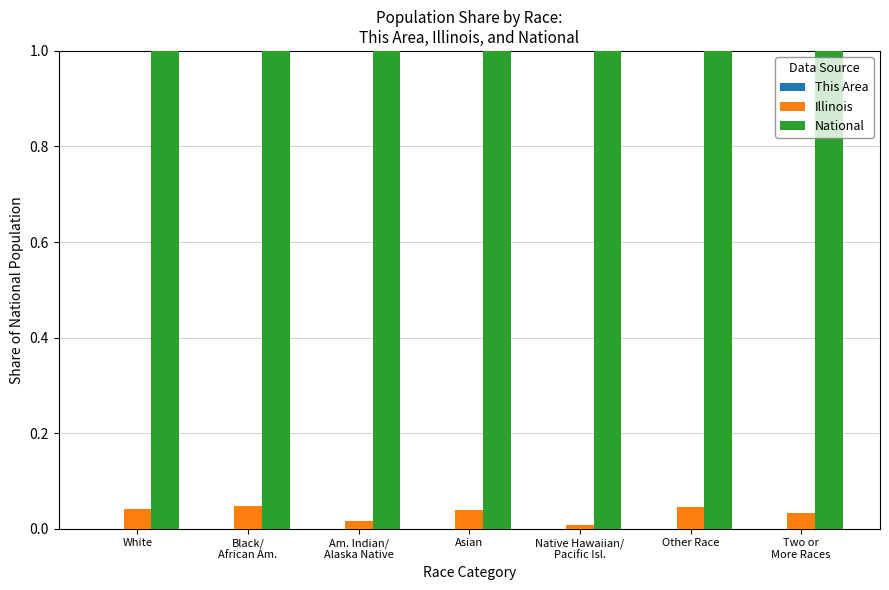

Is it true that Illinois equals 0.0 at Other Race?

True